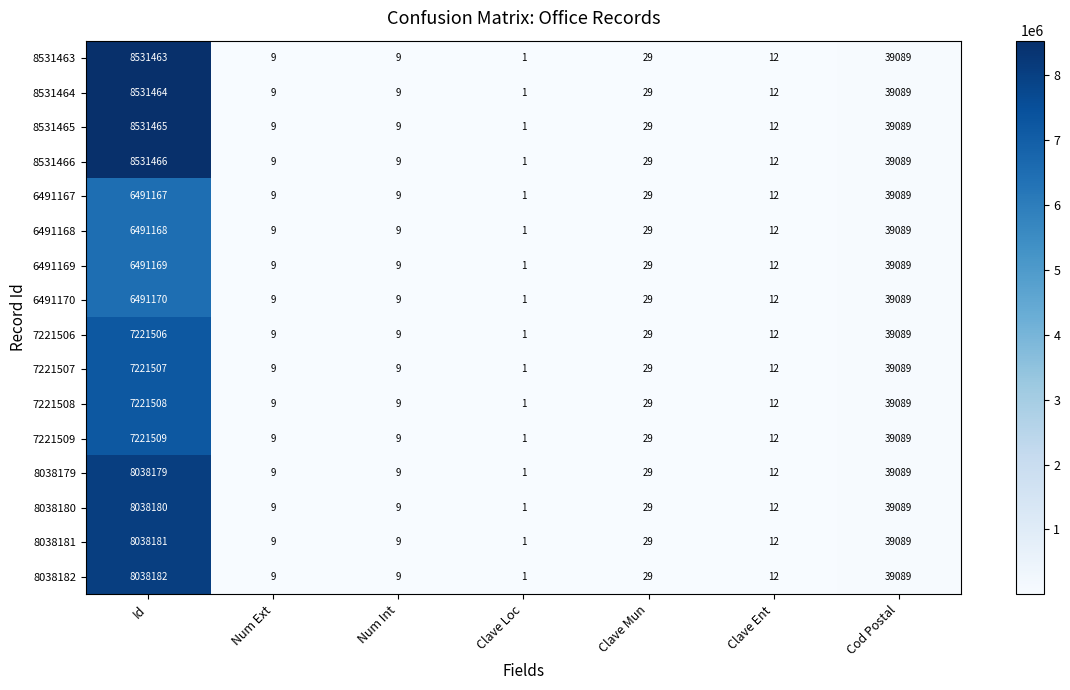

Is it true that 8531466 equals 2 at Clave Loc?

False